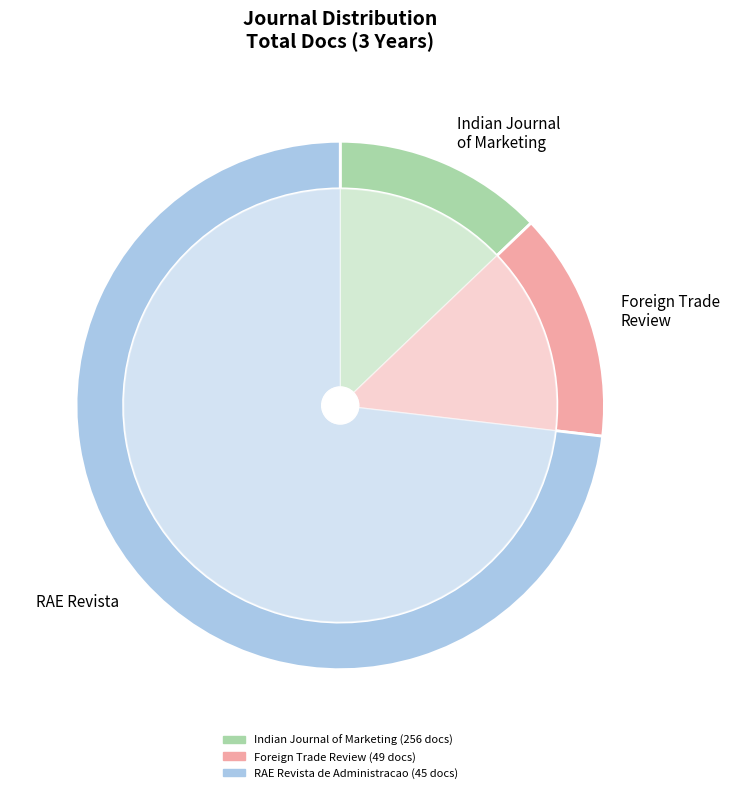

The Foreign Trade Review slice represents 3% of the pie. True or false?

False